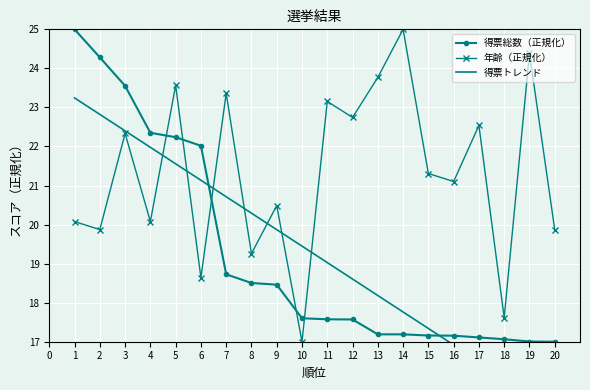

Which series ends up on top after the final intersection of 得票総数（正規化） and 年齢（正規化）?

年齢（正規化）